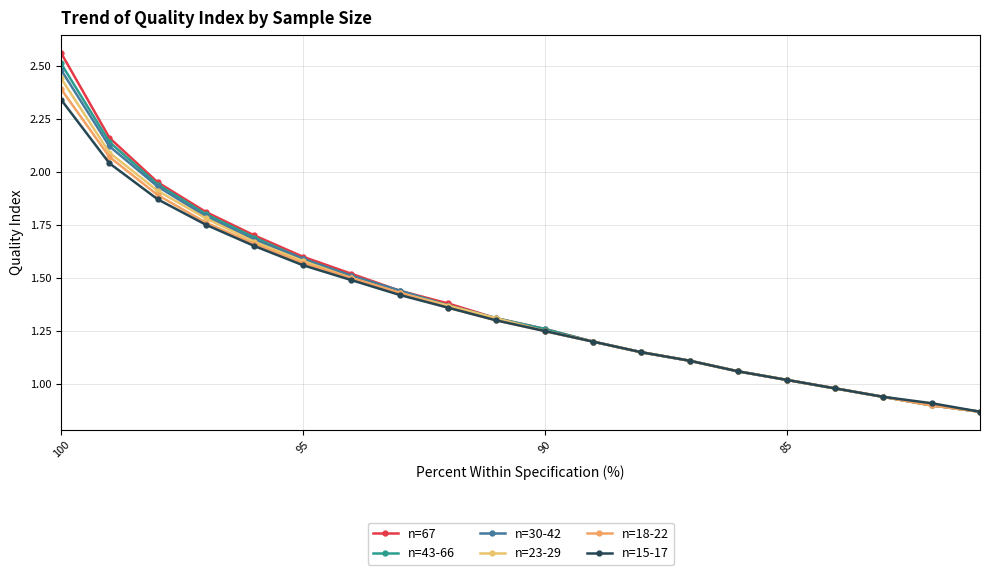

True or false: n=67 and n=23-29 intersect in this chart.

False